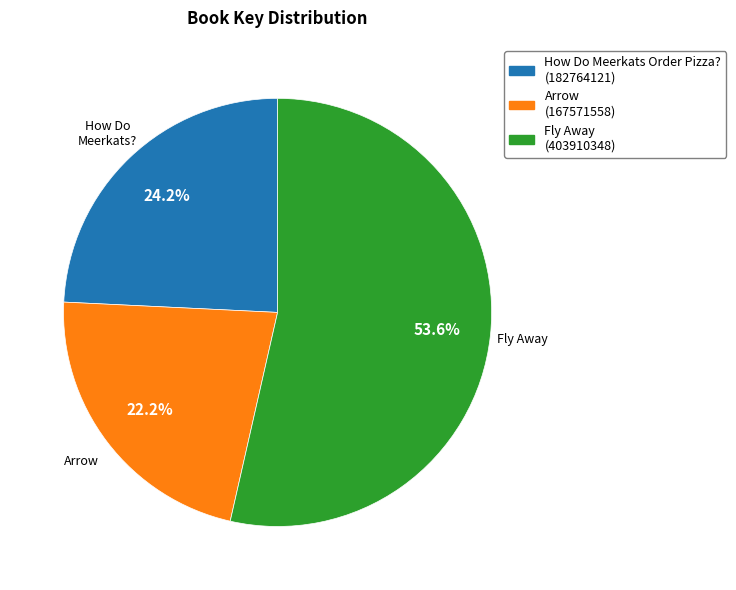

Which category has the biggest portion of the pie?

Fly Away